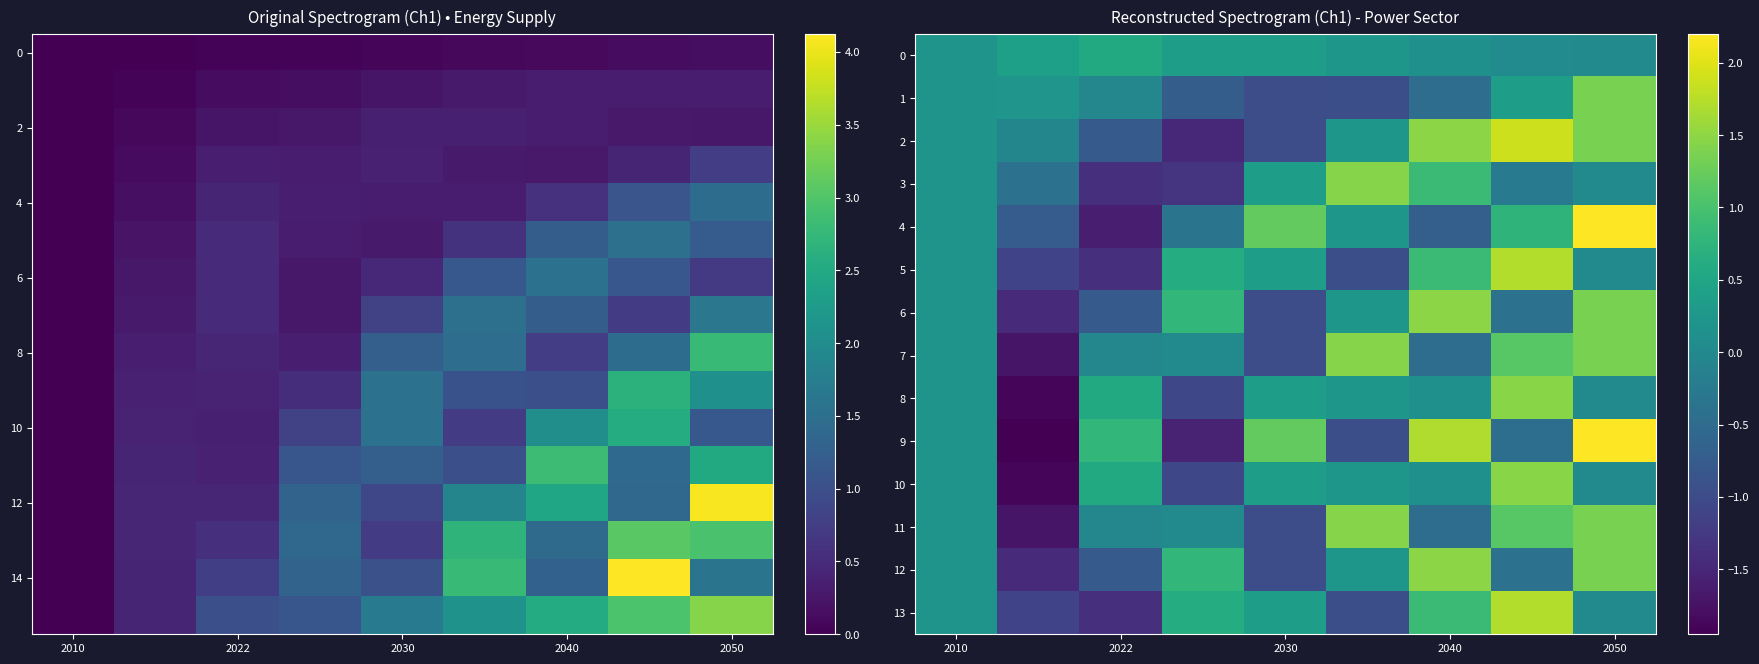

The value of 6 at 2022 is -0.4. True or false?

False